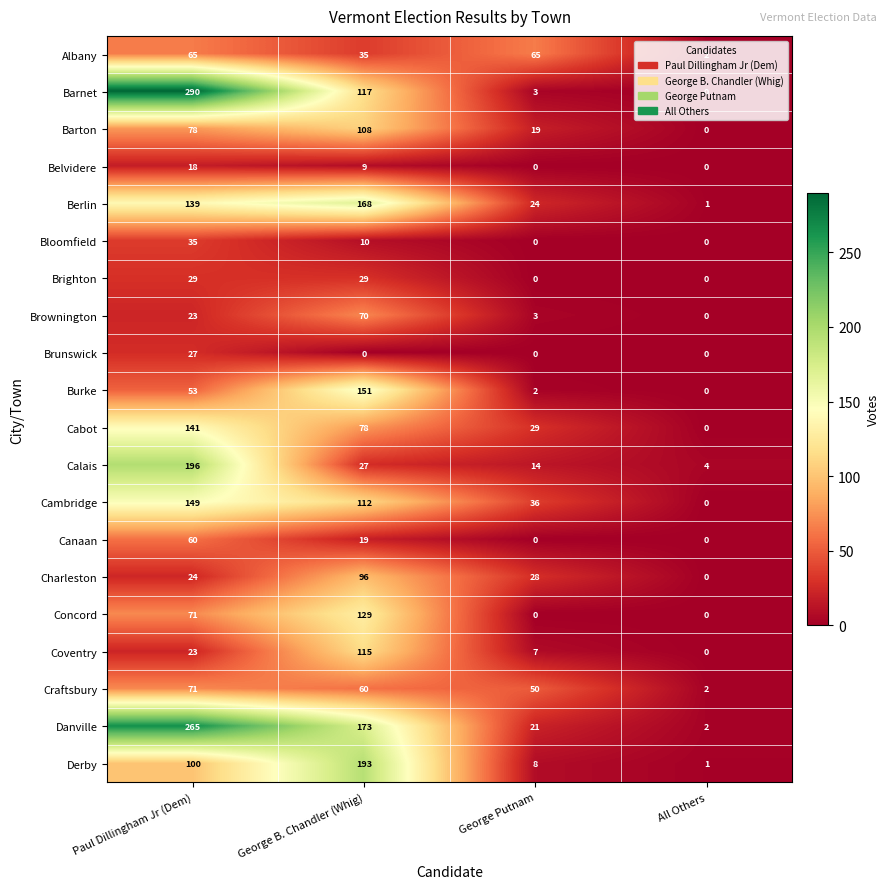

How many positive values does the Brighton series have?

2